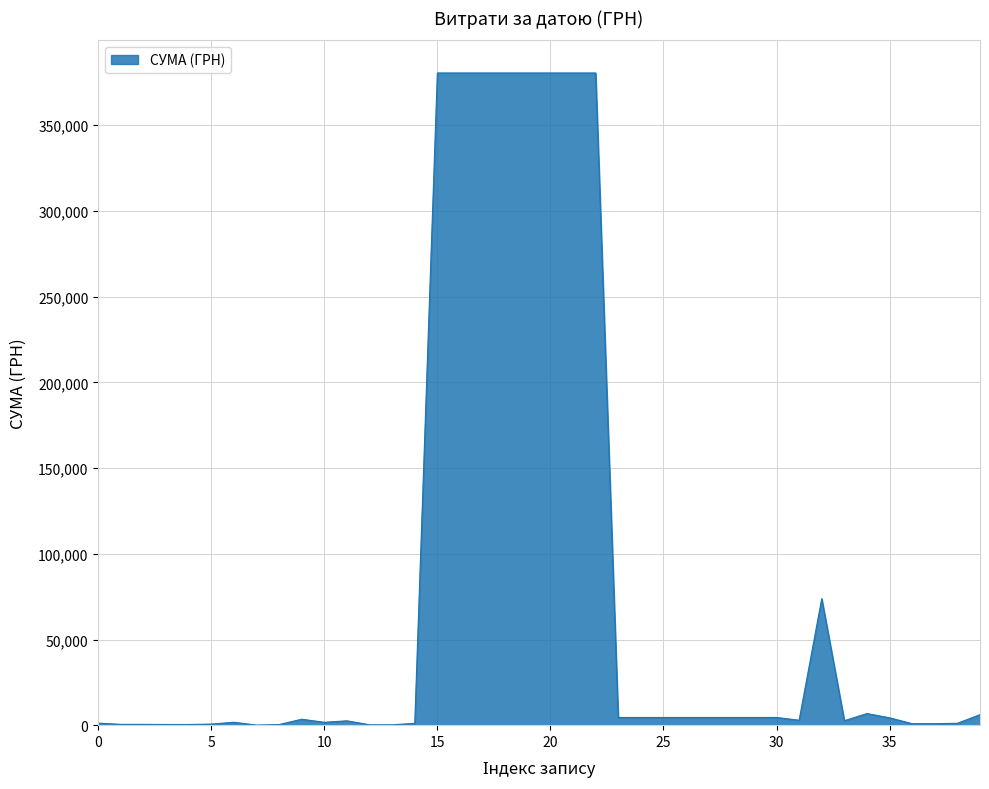

How many categories are shown in the chart?

40